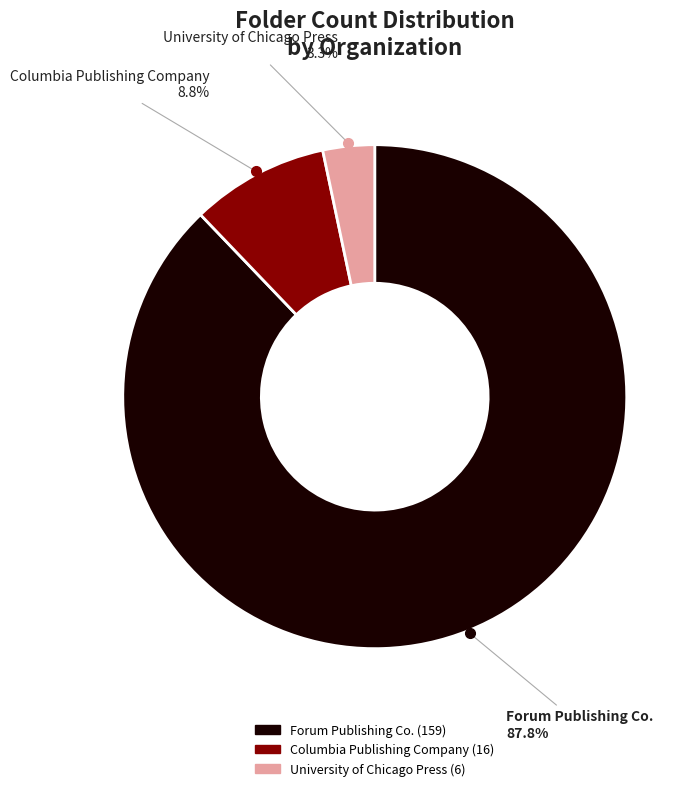

Between Forum Publishing Co. and Columbia Publishing Company, which is larger?

Forum Publishing Co.